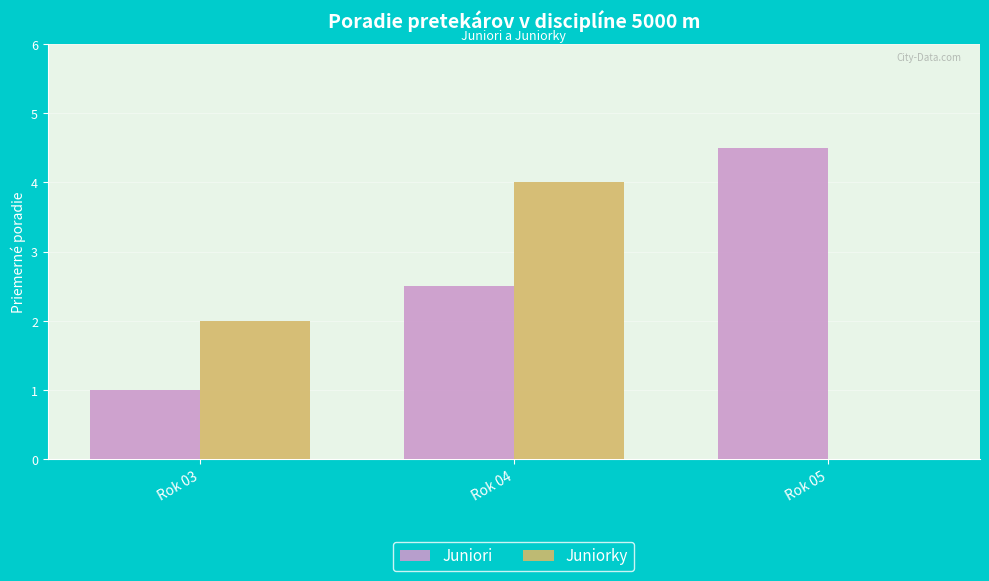

At which category does the chart reach its peak across all series?

Rok 05